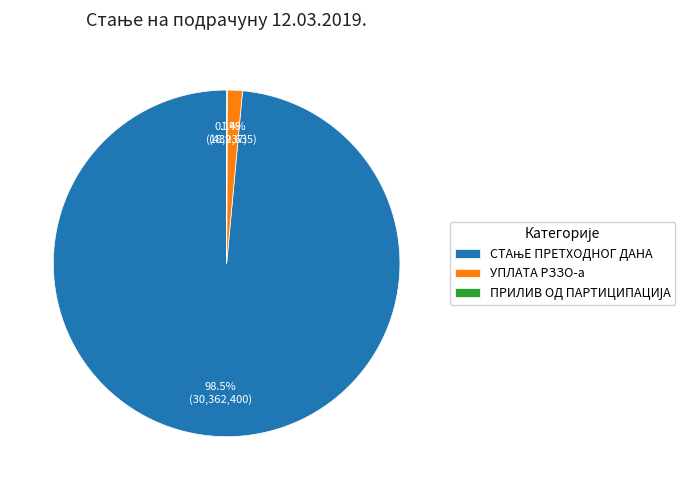

Does any single category account for the majority?

Yes